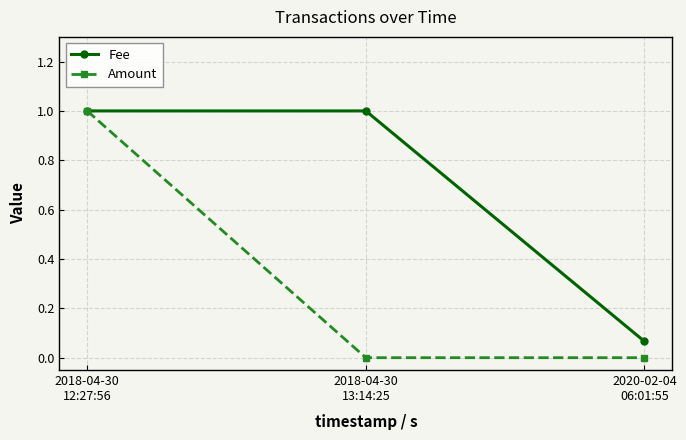

Which series has the largest range (max minus min)?

Amount